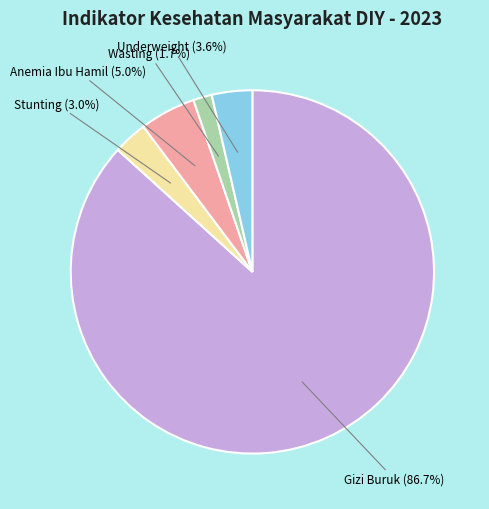

Rank the categories by value from highest to lowest.

Gizi Buruk, Anemia Ibu Hamil, Underweight, Stunting, Wasting